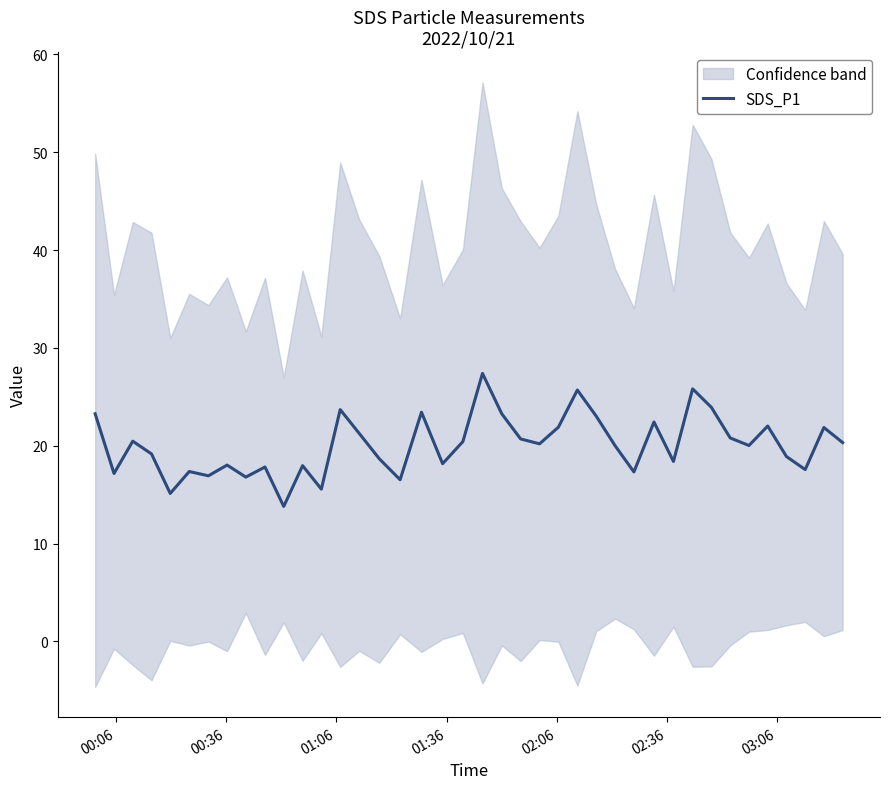

At which label does the data first exceed 20?

00:06